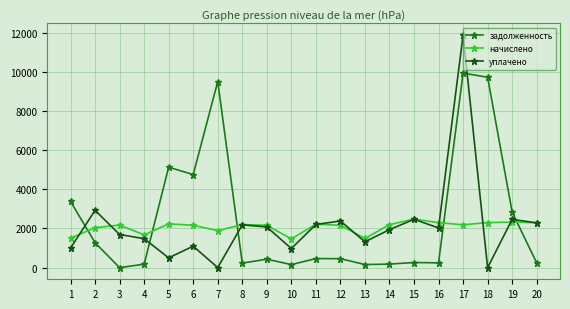

List the series in order of their overall mean, highest first.

задолженность, уплачено, начислено